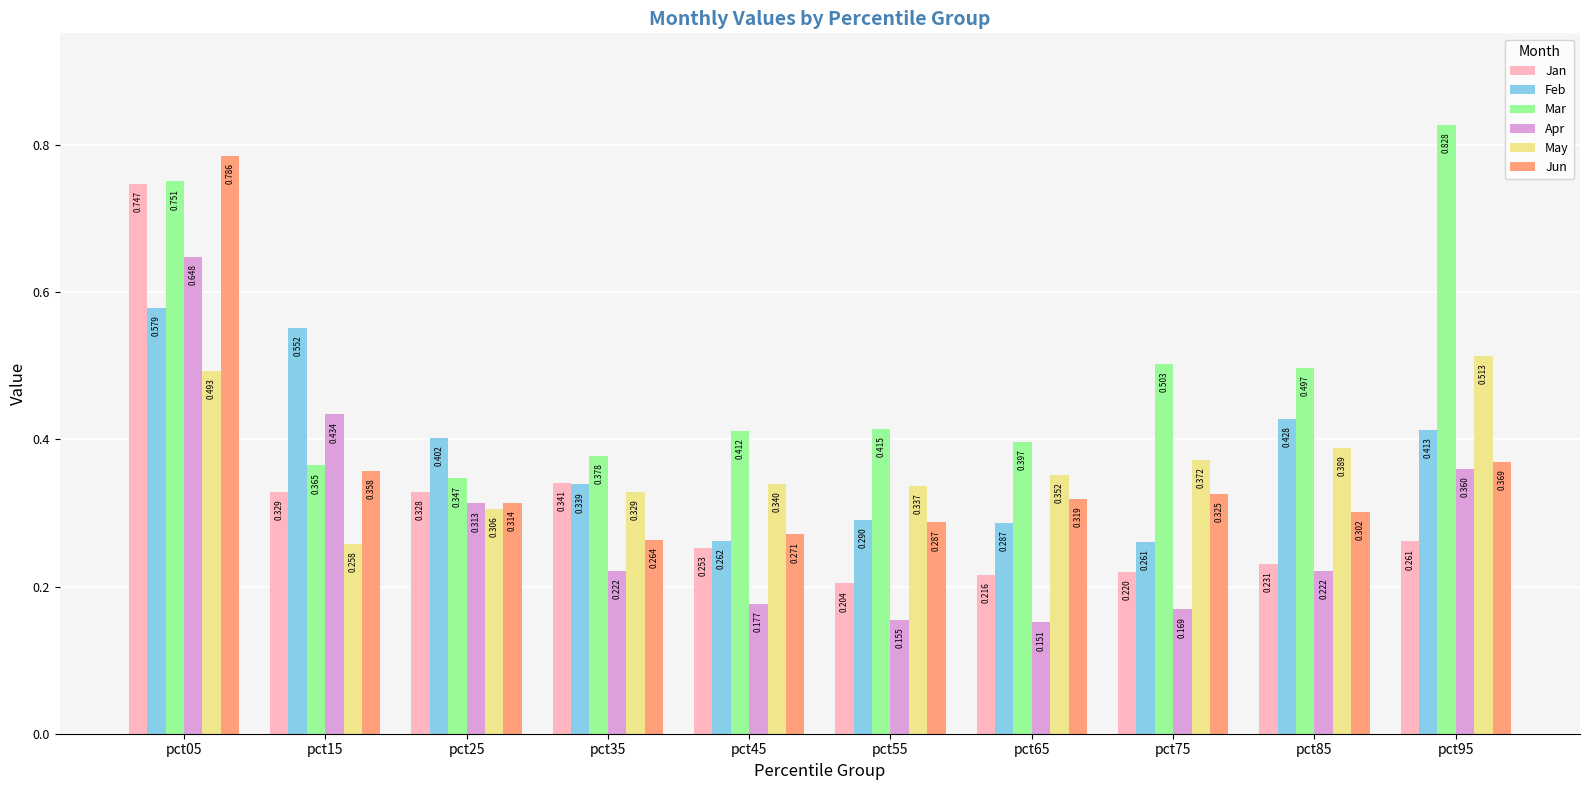

How many groups of bars are there?

10